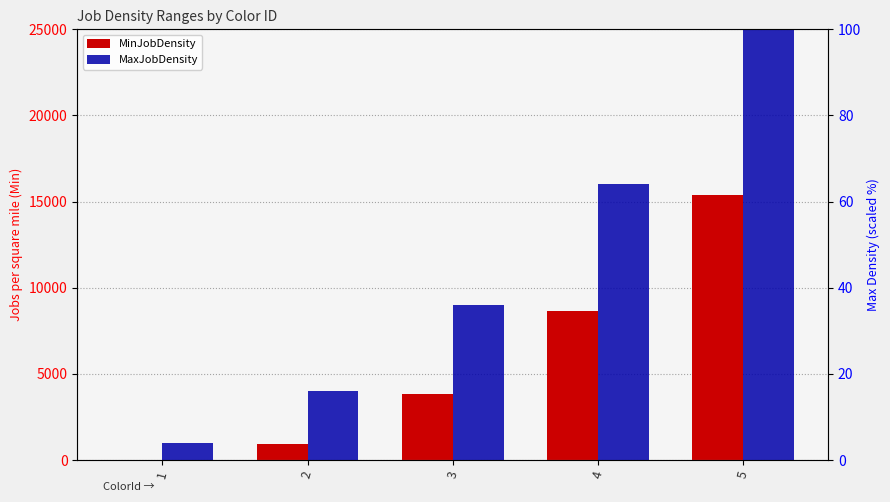

True or false: MaxJobDensity has a value of 6.1 at 1.

False